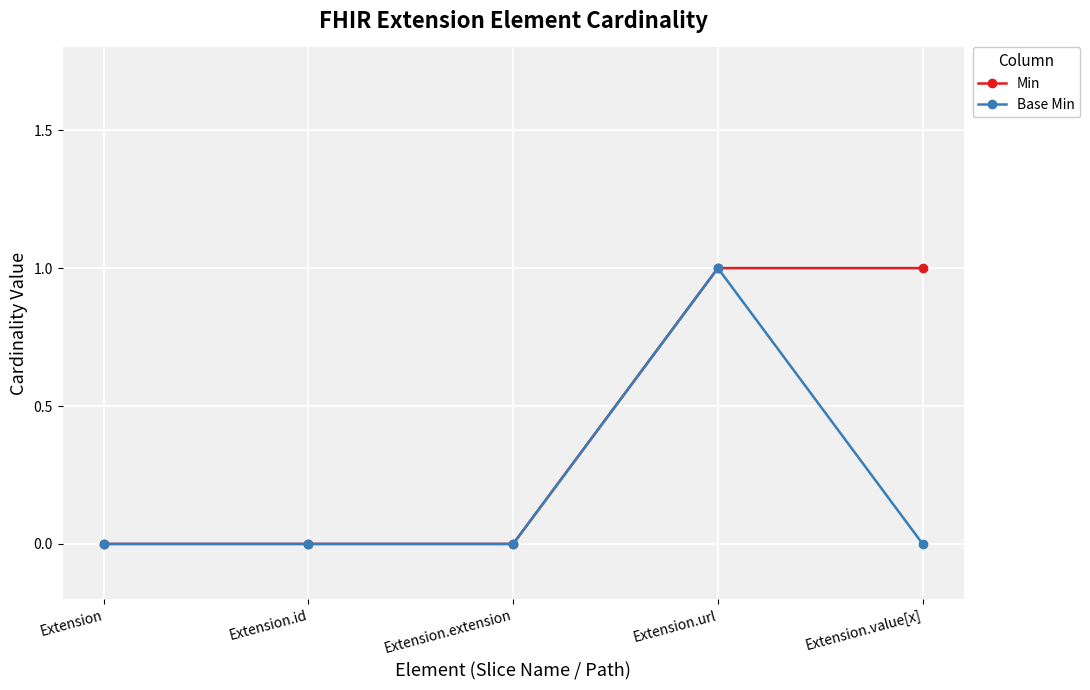

What position from the left is Extension.id?

2